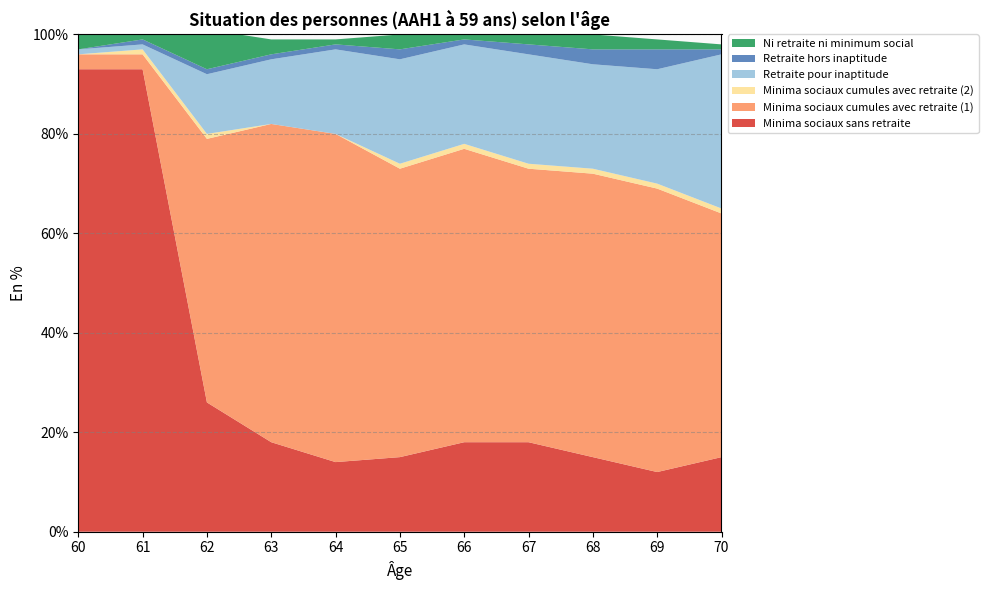

Reading right to left, list all the values displayed in this chart.

Minima sociaux sans retraite: 70=15	69=12	68=15	67=18	66=18	65=15	64=14	63=18	62=26	61=93	60=93
Minima sociaux cumules avec retraite (1): 70=49	69=57	68=57	67=55	66=59	65=58	64=66	63=64	62=53	61=3	60=3
Minima sociaux cumules avec retraite (2): 70=1	69=1	68=1	67=1	66=1	65=1	64=0	63=0	62=1	61=1	60=0
Retraite pour inaptitude: 70=31	69=23	68=21	67=22	66=20	65=21	64=17	63=13	62=12	61=1	60=1
Retraite hors inaptitude: 70=1	69=4	68=3	67=2	66=1	65=2	64=1	63=1	62=1	61=1	60=0
Ni retraite ni minimum social: 70=1	69=2	68=3	67=2	66=2	65=3	64=1	63=3	62=8	61=3	60=4